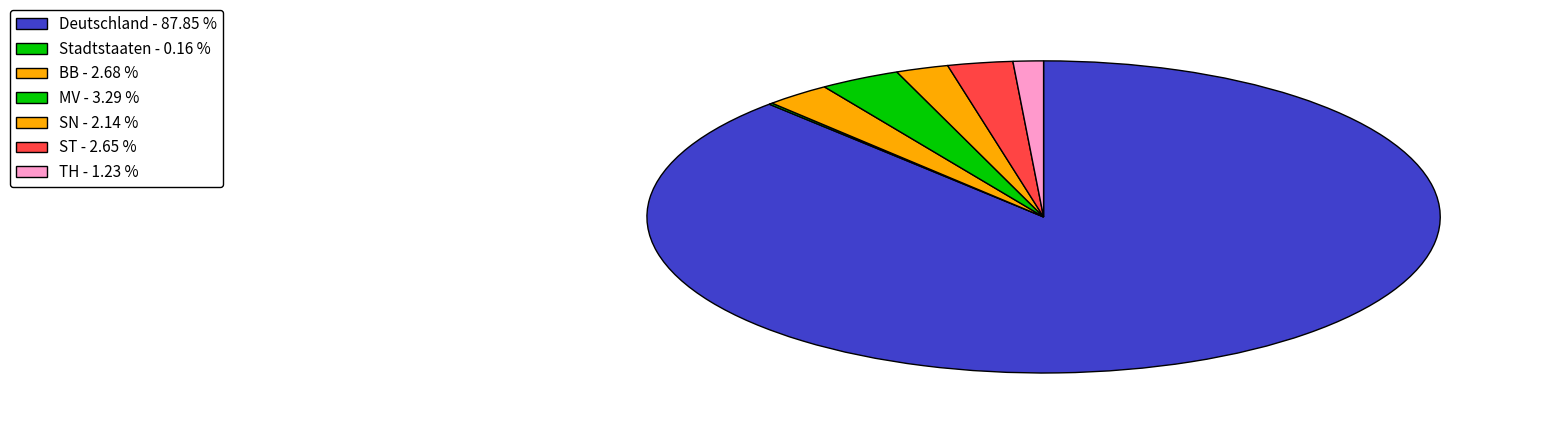

The TH slice represents 1% of the pie. True or false?

True